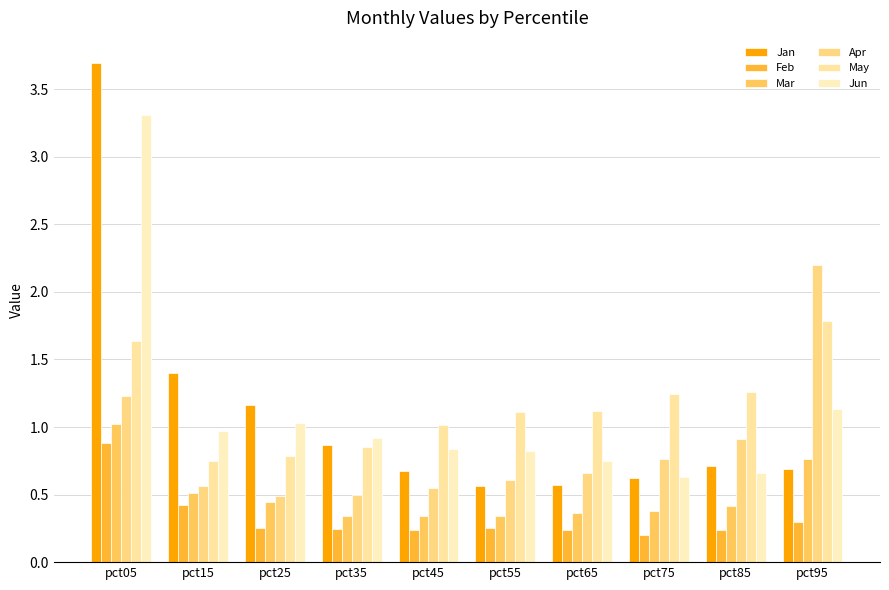

What is the highest value of the Jun series?

3.3